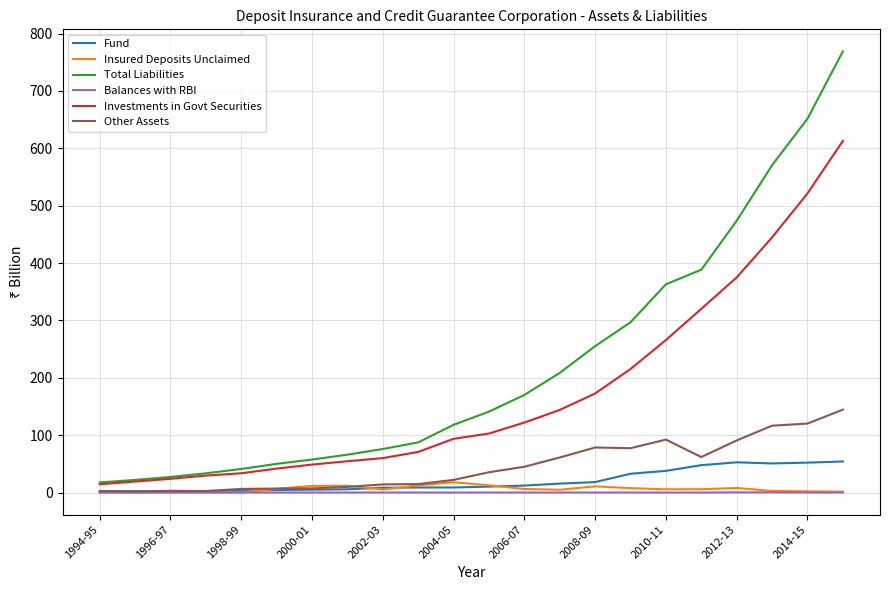

What is the maximum value shown in the chart?

768.9